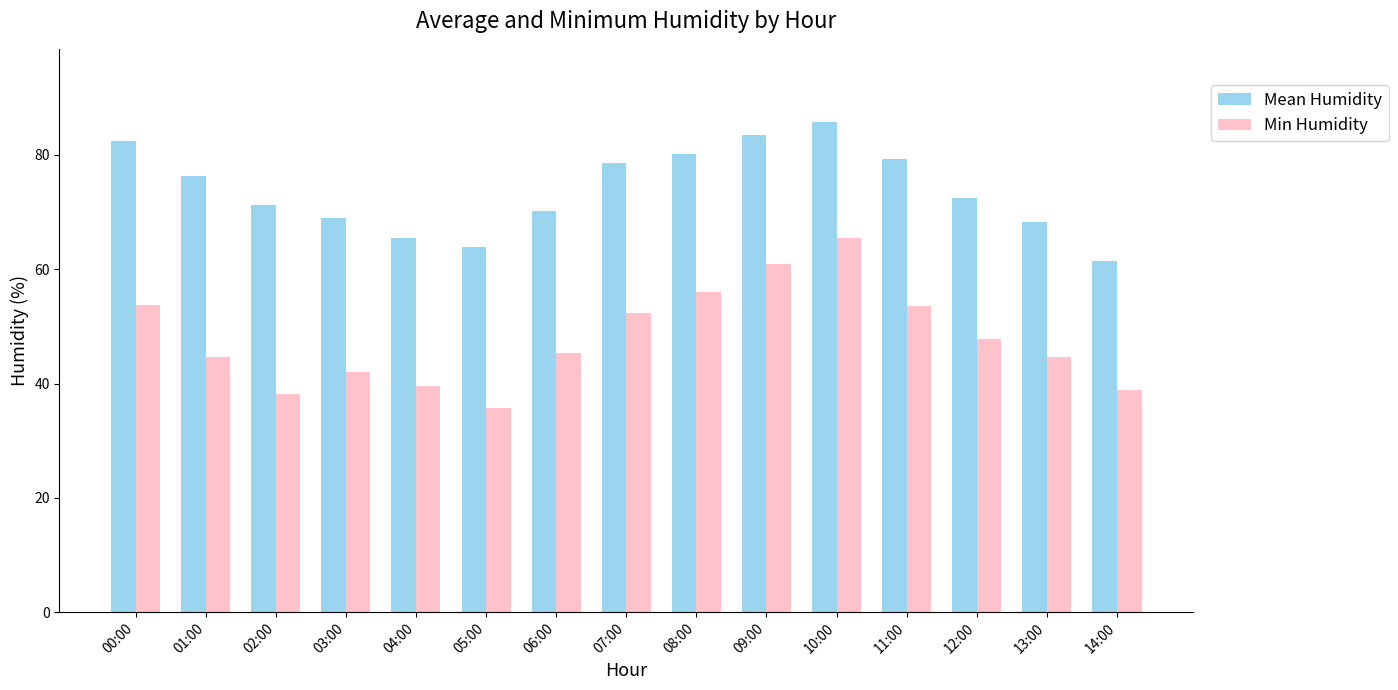

At which label does Min Humidity reach its peak?

10:00